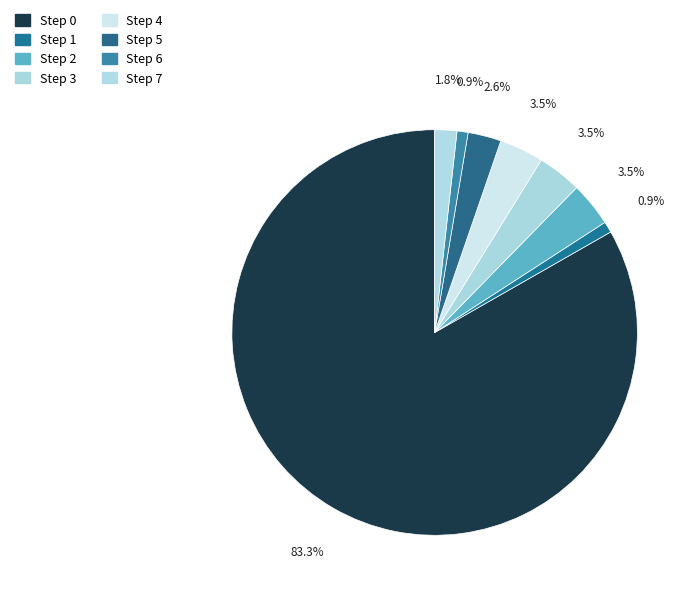

How many slices are in this pie chart?

8